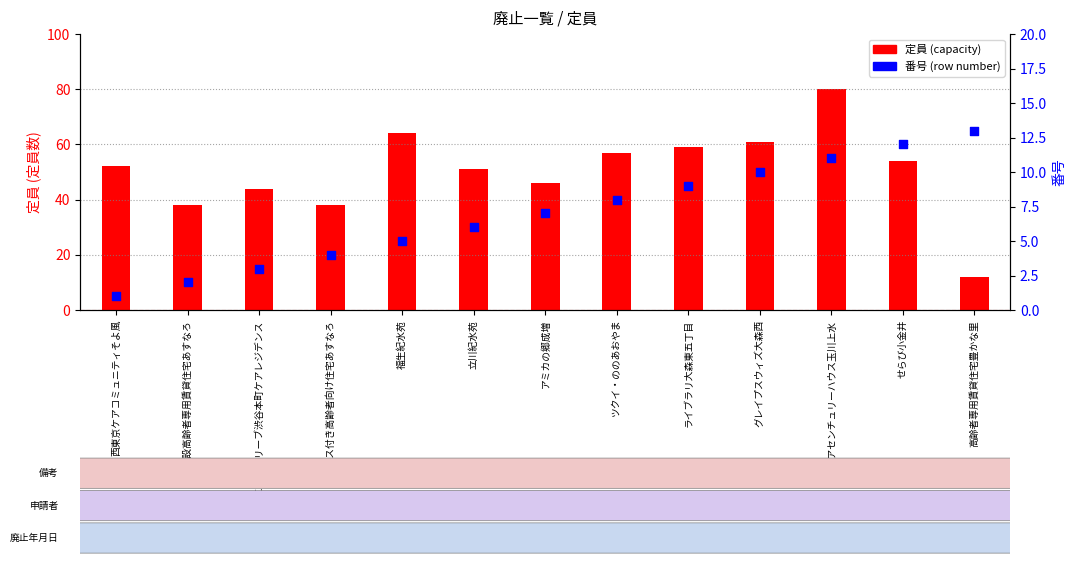

Which series contains the lowest Y value?

番号 (row number)